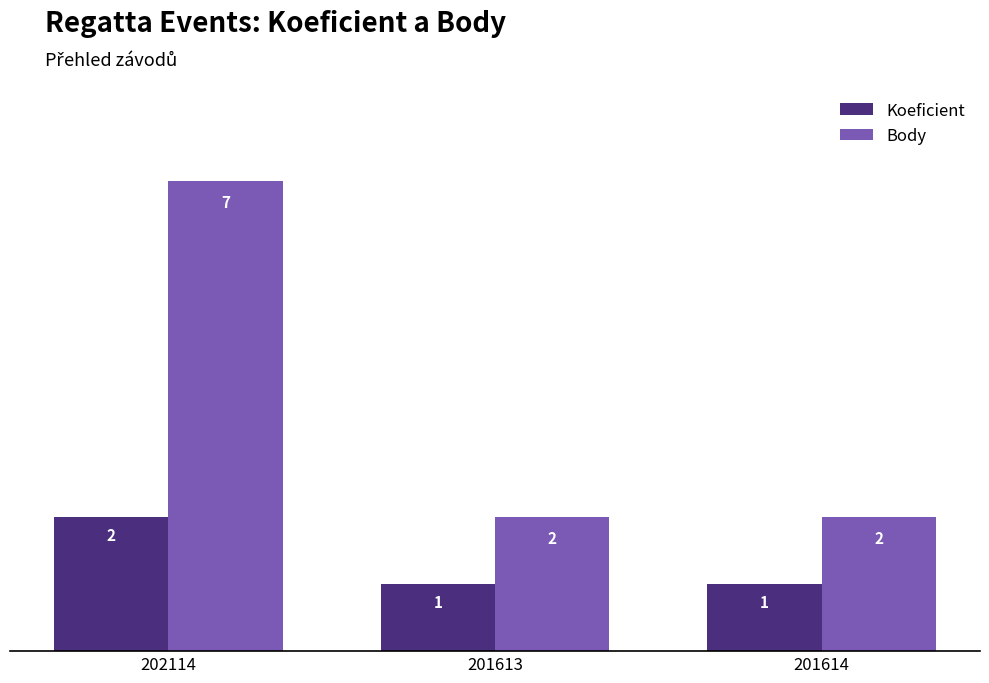

What position from the right is 201613?

2